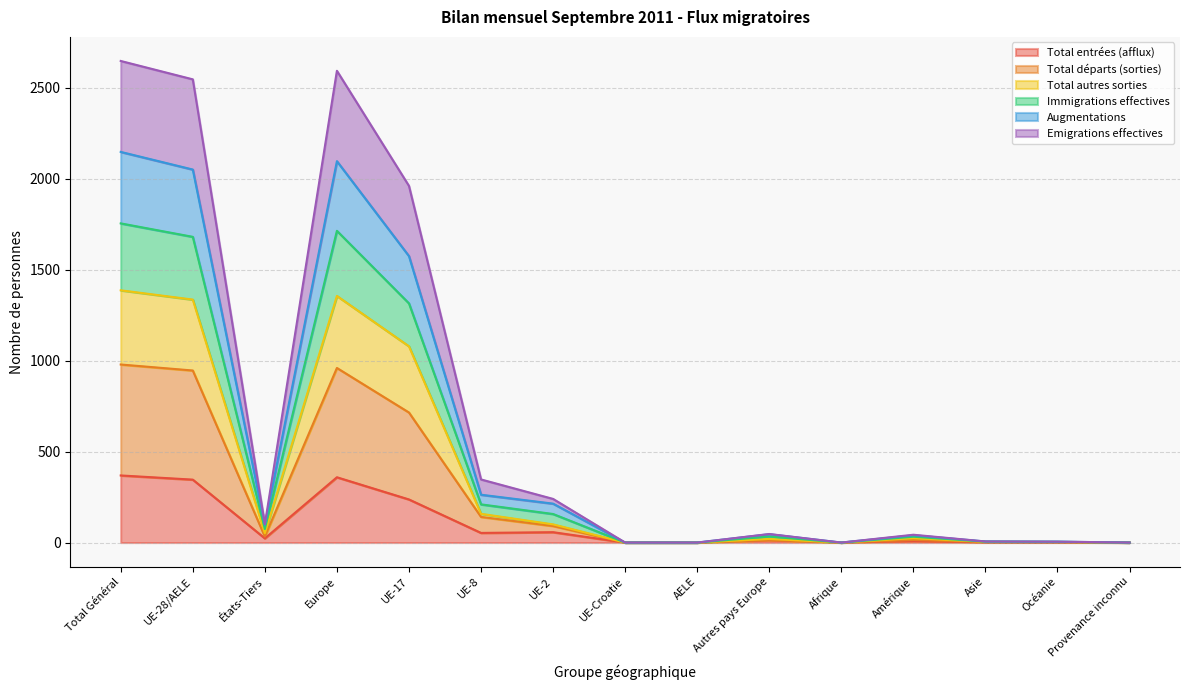

The value of Total entrées (afflux) at UE-Croatie is -241. True or false?

False